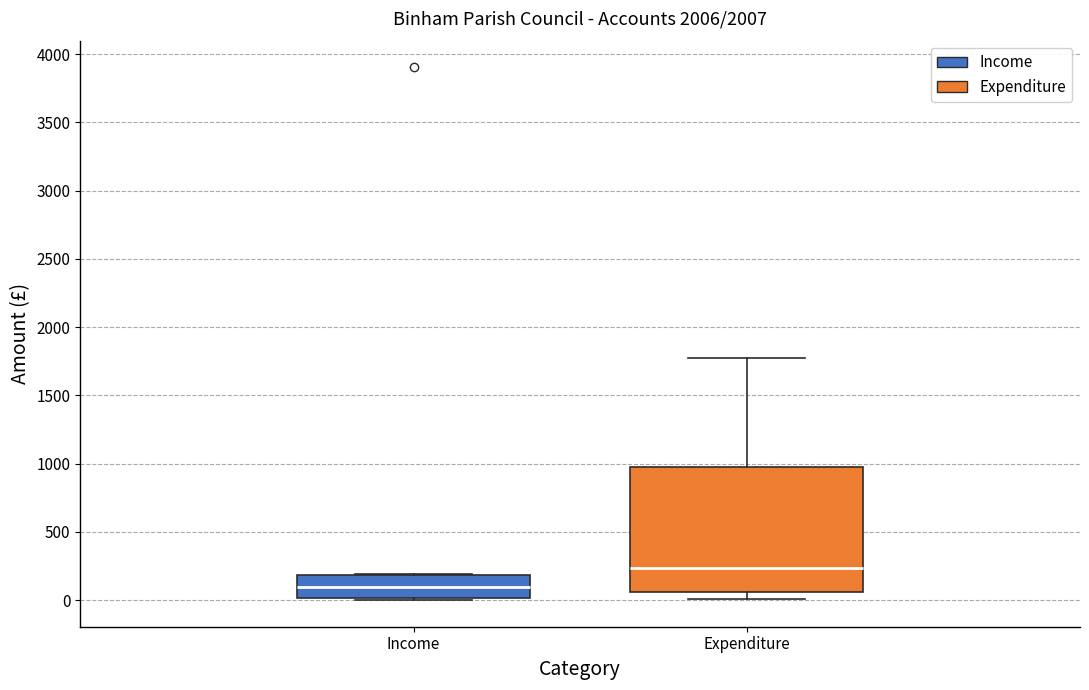

Reading left to right, transcribe this box plot: for each box, give where its median line is, the range the box spans, and where its two whiskers end, as read against the y-axis. The values are not printed on the chart, so give them approximately, as read against the axis.

Income: median 100, box 0 to 200, whiskers 0 to 200
Expenditure: median 250, box 50 to 950, whiskers 0 to 1800